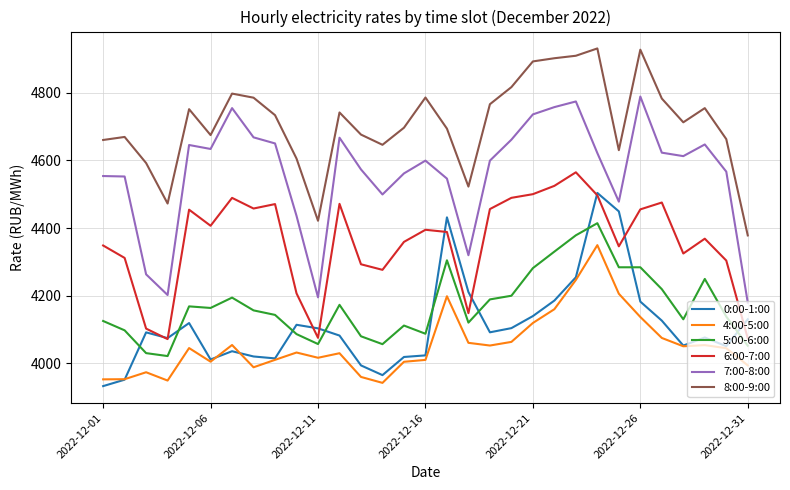

After their last crossing, which series has the higher values: 5:00-6:00 or 0:00-1:00?

0:00-1:00